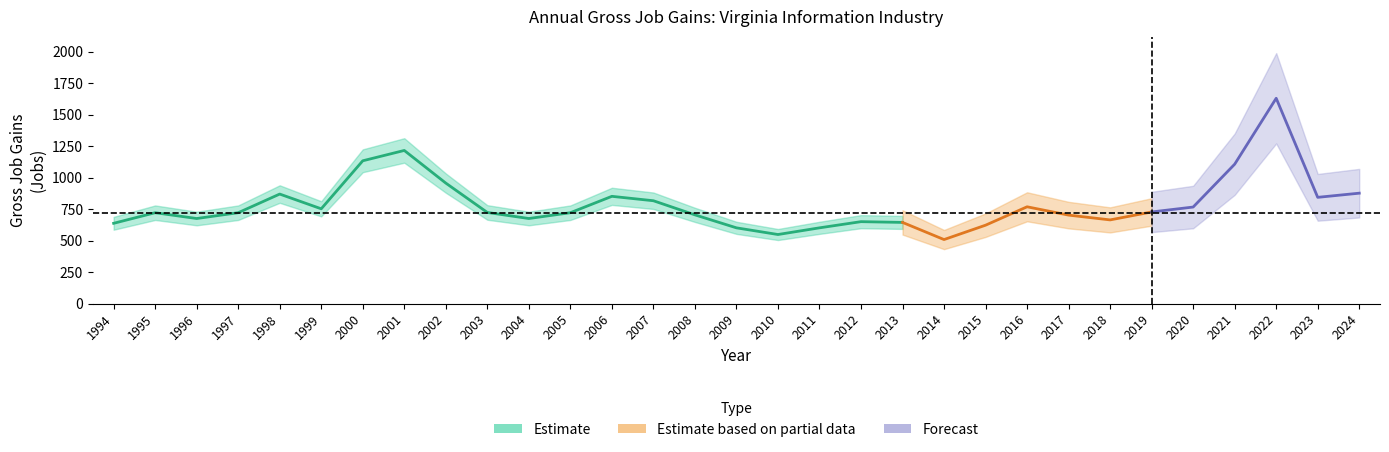

Does the chart have visible grid lines?

No